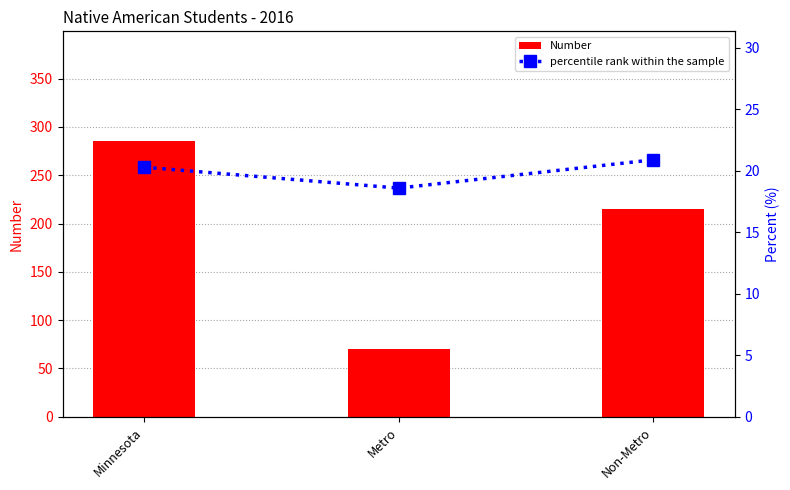

At which label does Number reach its minimum?

Metro